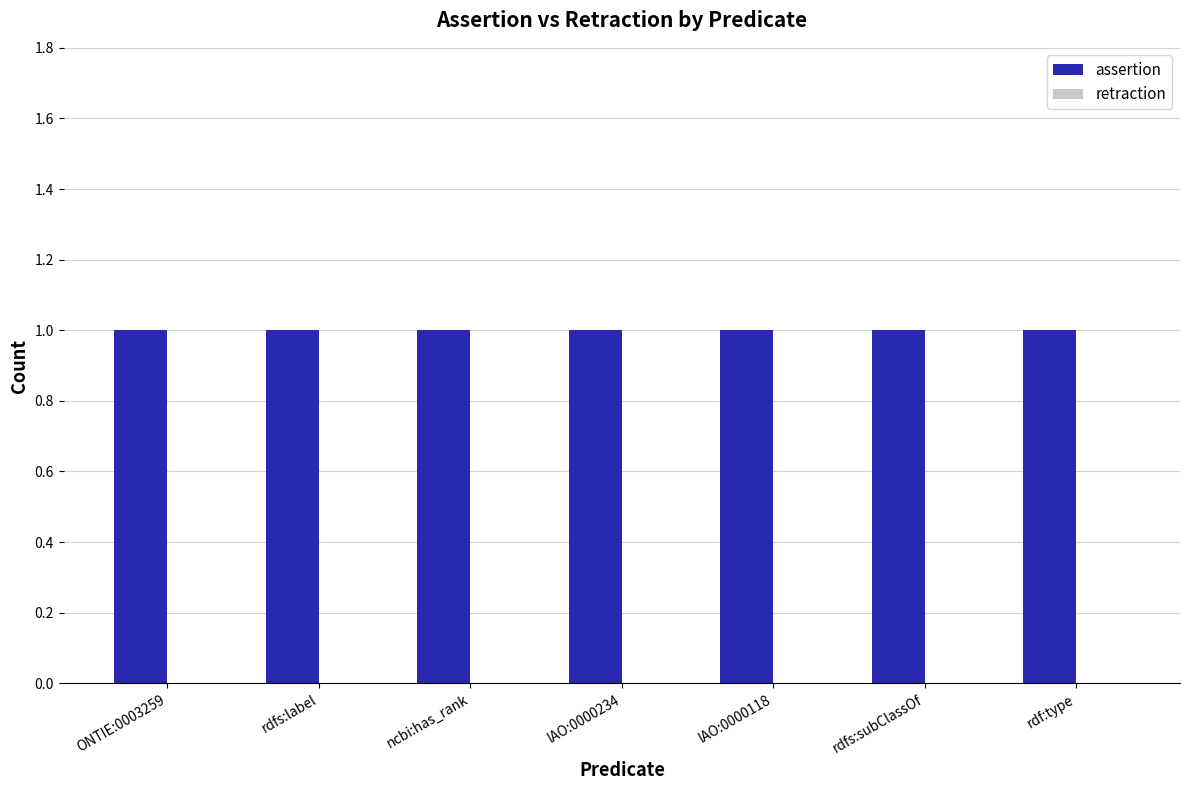

What is the label of the 3rd bar from the left?

ncbi:has_rank